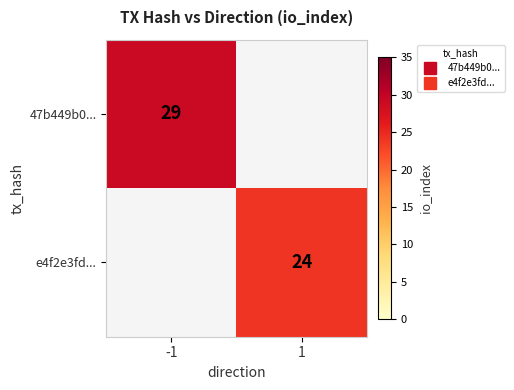

Which category has the lowest value across all series?

1